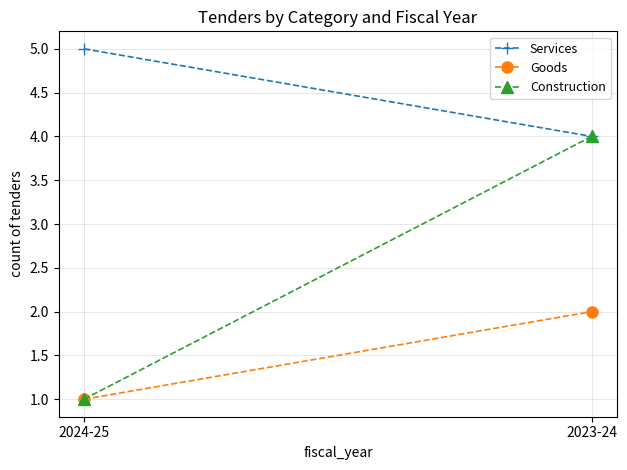

Reading left to right, transcribe all the data shown in this chart.

Services: 5	4
Goods: 1	2
Construction: 1	4